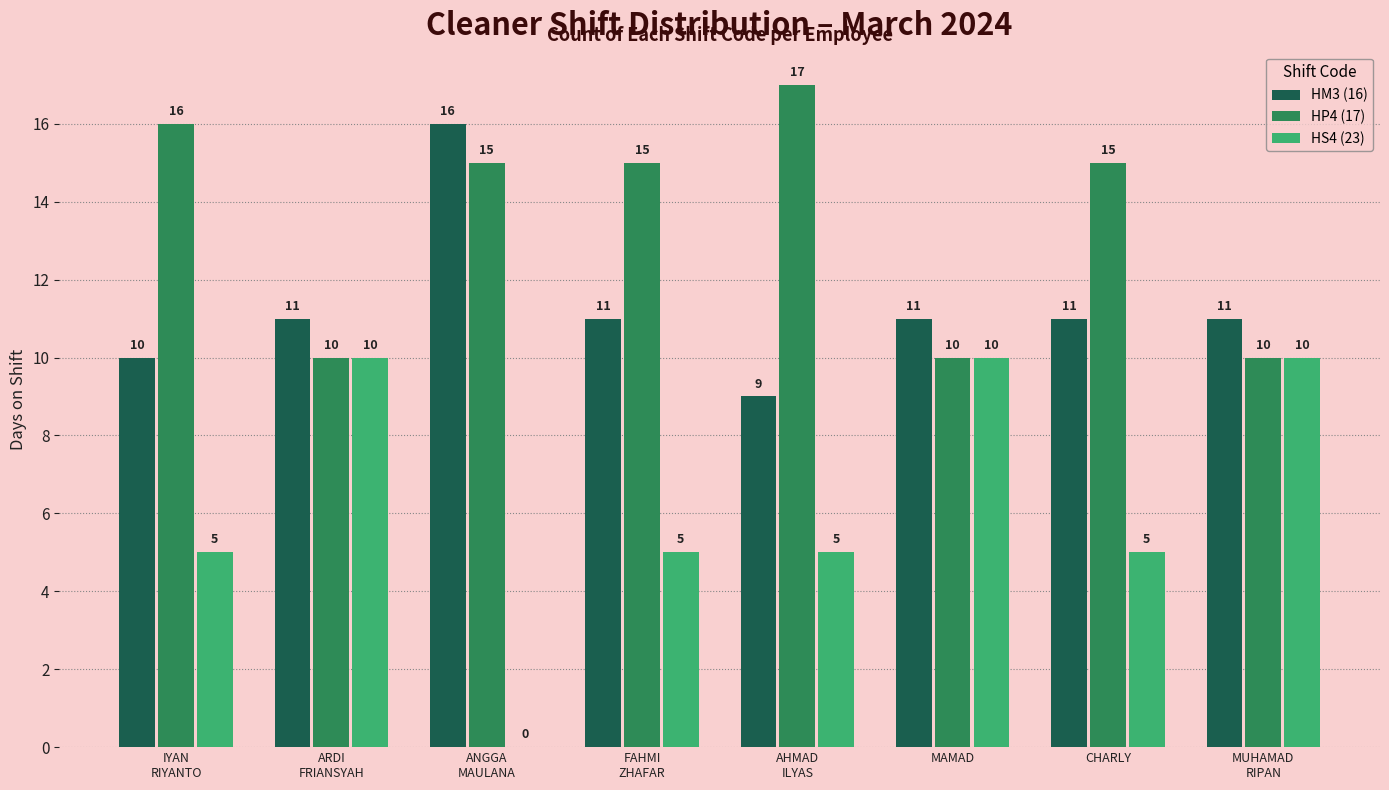

Count the HM3 (16) values in the range 11 to 12.

5